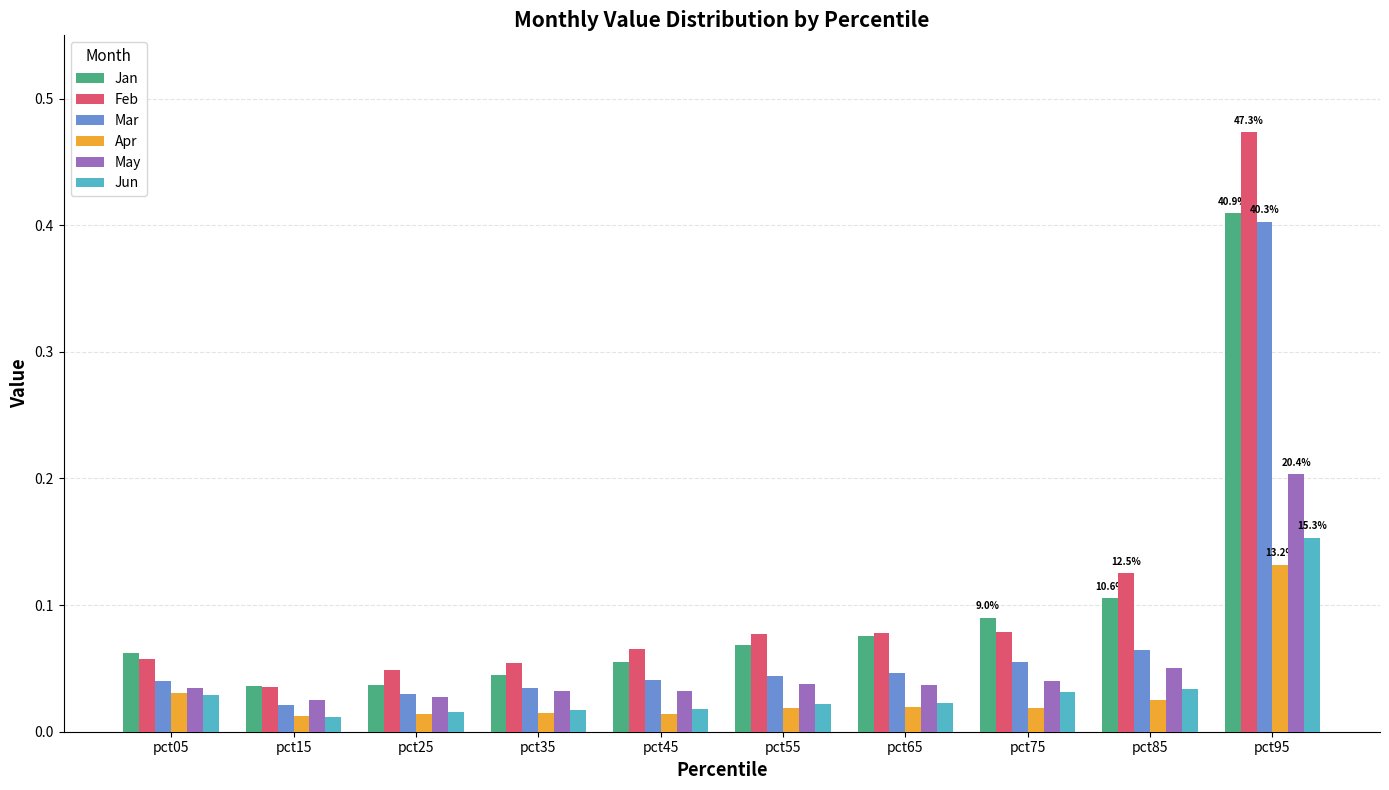

Is the value of May at pct65 greater than the value of Feb at pct65?

No